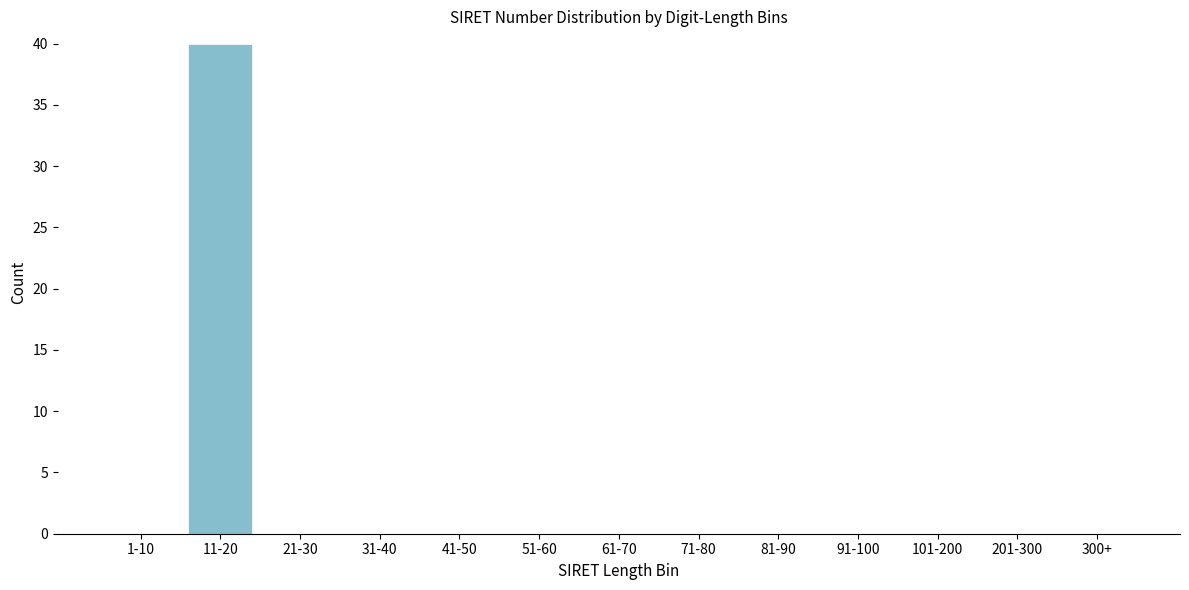

Reading left to right, transcribe all the data shown in this chart.

1-10=0	11-20=40	21-30=0	31-40=0	41-50=0	51-60=0	61-70=0	71-80=0	81-90=0	91-100=0	101-200=0	201-300=0	300+=0